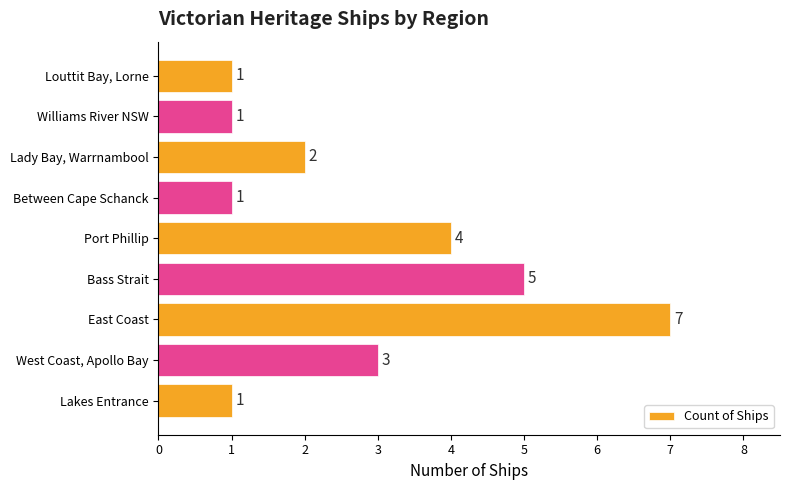

How many values are between 1 and 4?

7